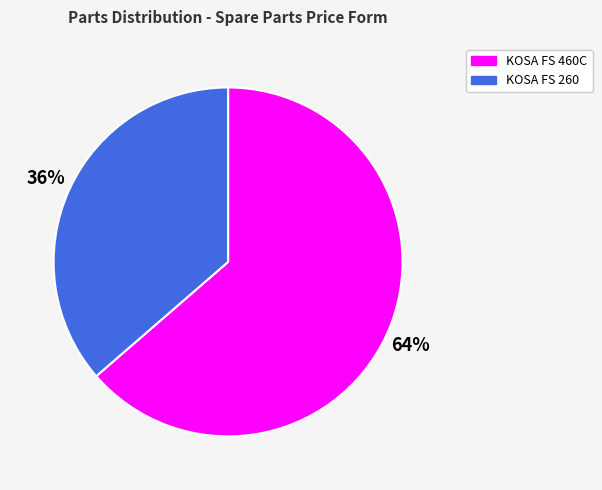

True or false: KOSA FS 260 accounts for 45% of the total.

False